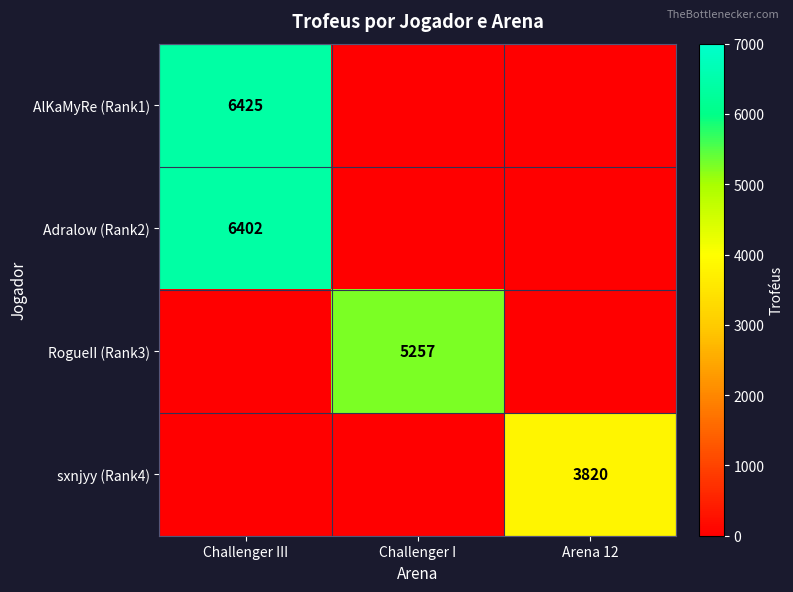

Which category has the lowest value across all series?

Challenger I